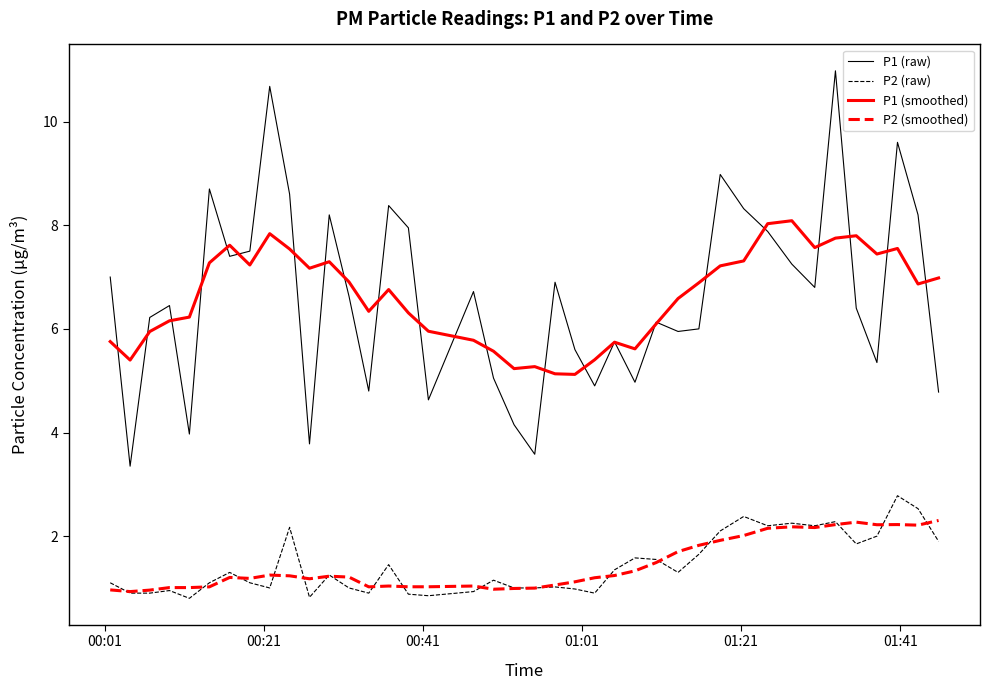

List the series in order of their peak value, highest first.

P1 (raw), P1 (smoothed), P2 (raw), P2 (smoothed)